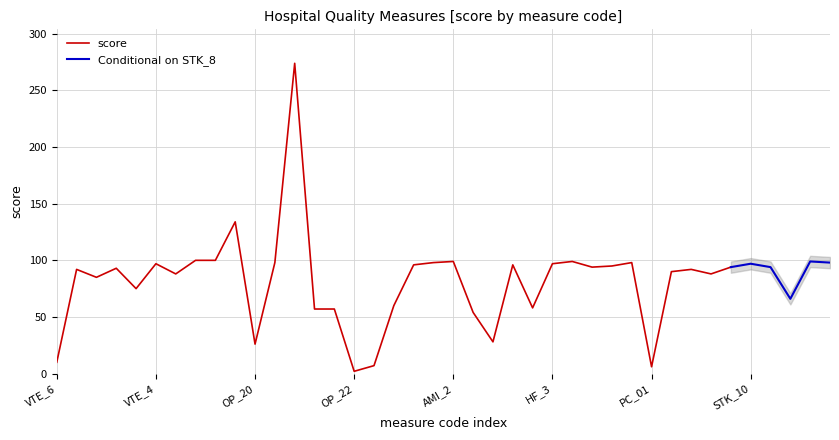

What is the label of the 4th point from the right?

STK_6